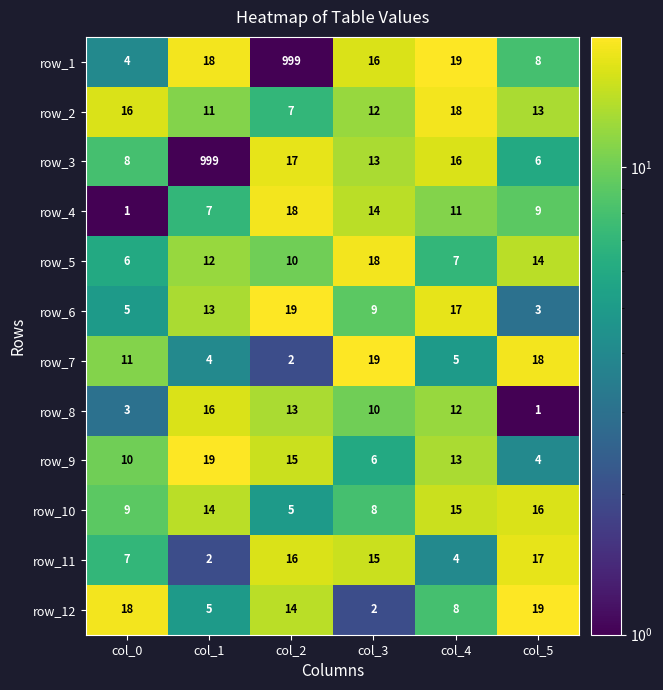

What is the smallest value displayed?

1